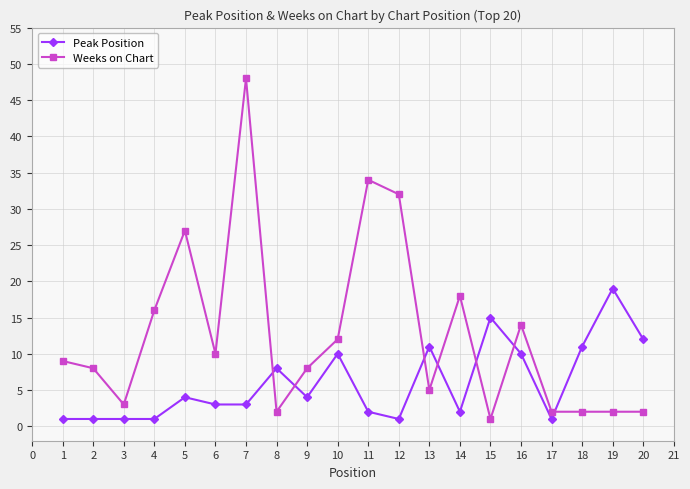

True or false: Weeks on Chart has more than 1 interior local peaks.

True